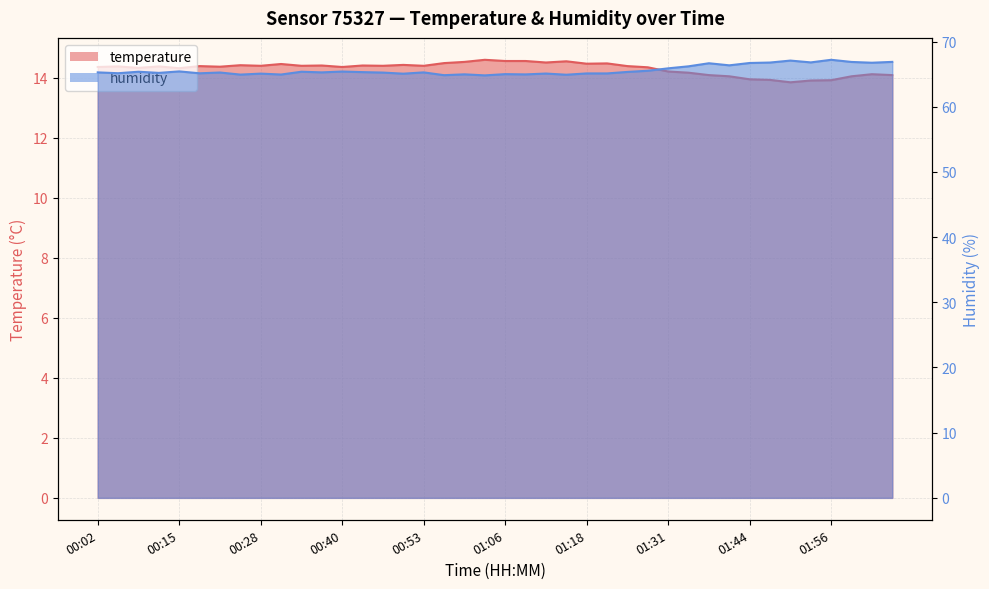

Reading right to left, what are all the values shown in this chart?

temperature: 02:09=14.1	02:06=14.1	02:03=14.1	01:56=13.9	01:53=13.9	01:50=13.8	01:47=13.9	01:44=13.9	01:40=14.1	01:37=14.1	01:34=14.2	01:31=14.2	01:28=14.3	01:25=14.4	01:21=14.5	01:18=14.5	01:15=14.6	01:12=14.5	01:09=14.6	01:06=14.6	01:02=14.6	00:59=14.5	00:56=14.5	00:53=14.4	00:50=14.4	00:47=14.4	00:43=14.4	00:40=14.4	00:37=14.4	00:34=14.4	00:31=14.5	00:28=14.4	00:24=14.4	00:21=14.4	00:18=14.4	00:15=14.3	00:12=14.4	00:09=14.3	00:05=14.4	00:02=14.4
humidity: 02:09=66.9	02:06=66.8	02:03=66.9	01:56=67.2	01:53=66.8	01:50=67.1	01:47=66.8	01:44=66.7	01:40=66.3	01:37=66.7	01:34=66.2	01:31=65.9	01:28=65.5	01:25=65.3	01:21=65.1	01:18=65.1	01:15=64.9	01:12=65.1	01:09=65.0	01:06=65.0	01:02=64.8	00:59=65.0	00:56=64.8	00:53=65.3	00:50=65.1	00:47=65.2	00:43=65.3	00:40=65.4	00:37=65.3	00:34=65.4	00:31=64.9	00:28=65.1	00:24=64.9	00:21=65.2	00:18=65.1	00:15=65.4	00:12=65.2	00:09=65.4	00:05=65.1	00:02=65.3